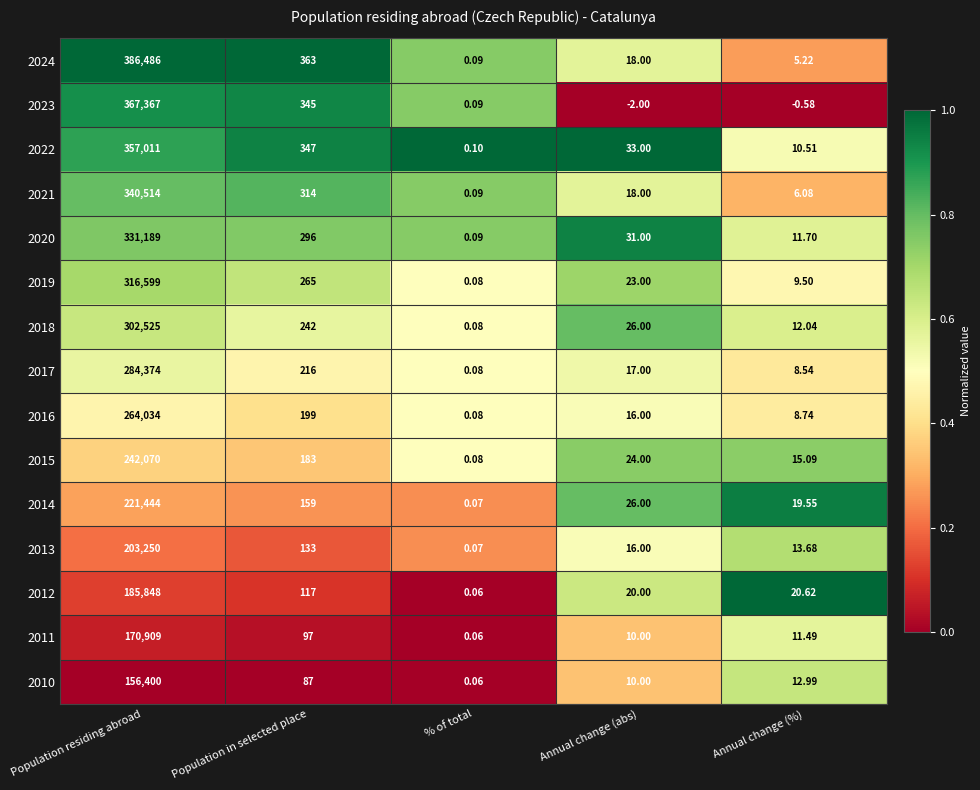

Between Population residing abroad and Population in selected place, which series saw the biggest shift?

2024